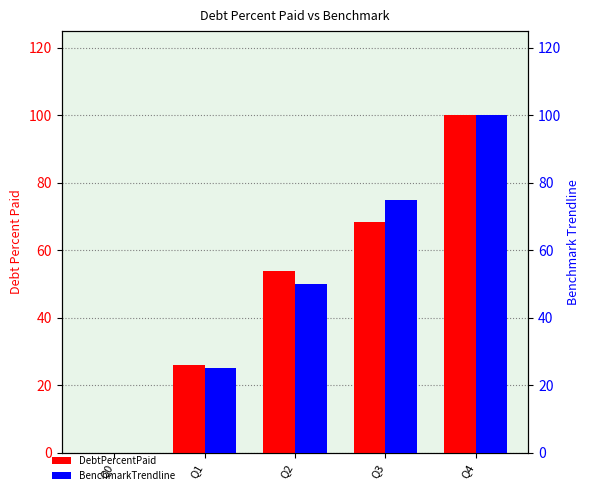

Reading left to right, what are all the values shown in this chart?

DebtPercentPaid: 0.0	26.0	53.9	68.3	100.0
BenchmarkTrendline: 0.0	25.0	50.0	75.0	100.0